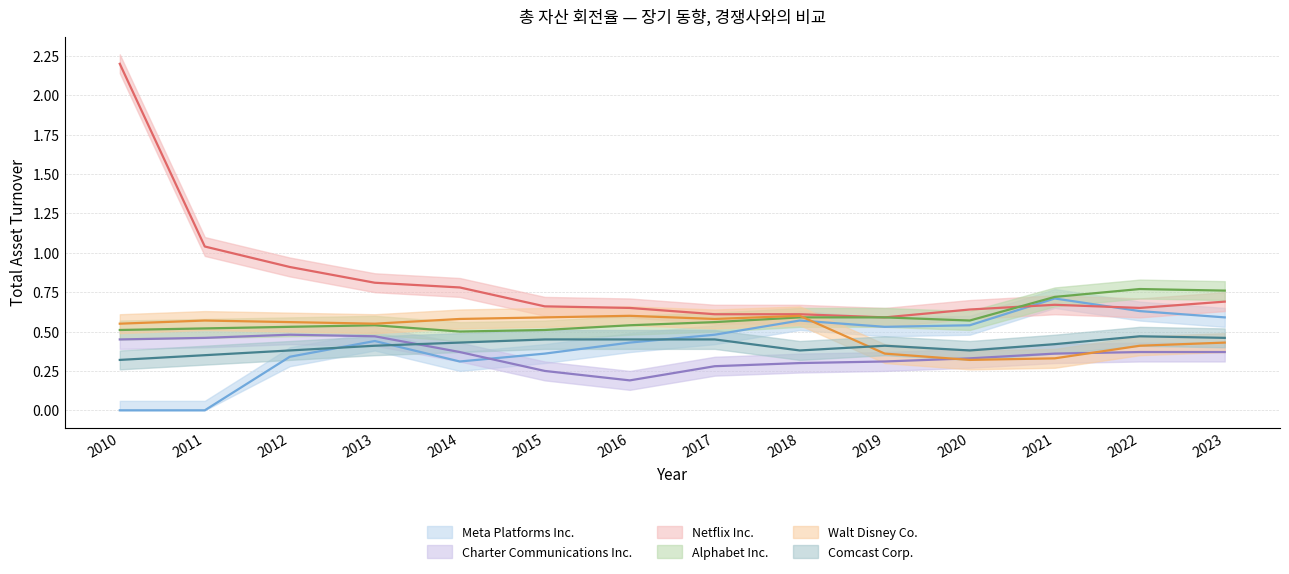

How many series are shown in this chart?

6